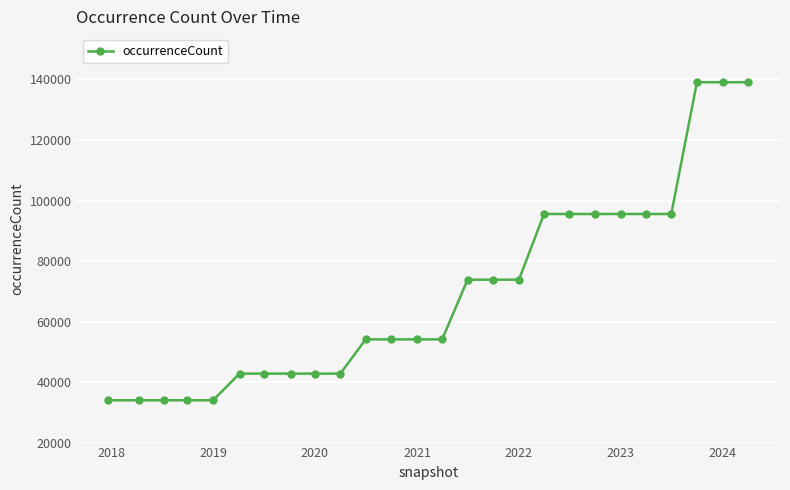

What is the minimum value shown in the chart?

33991